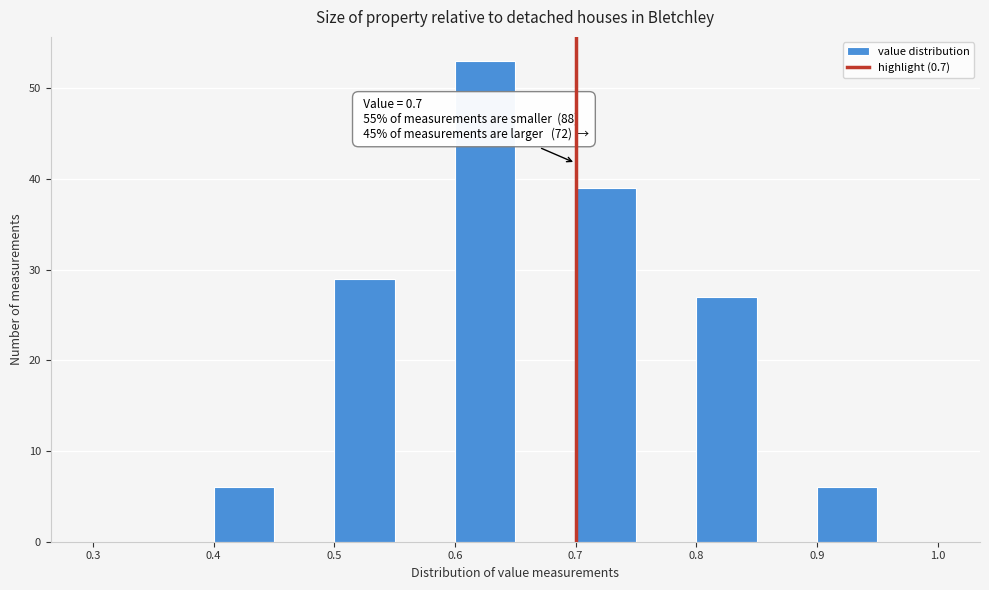

Over which range of the x-axis is the bar tallest?

0.60 to 0.65